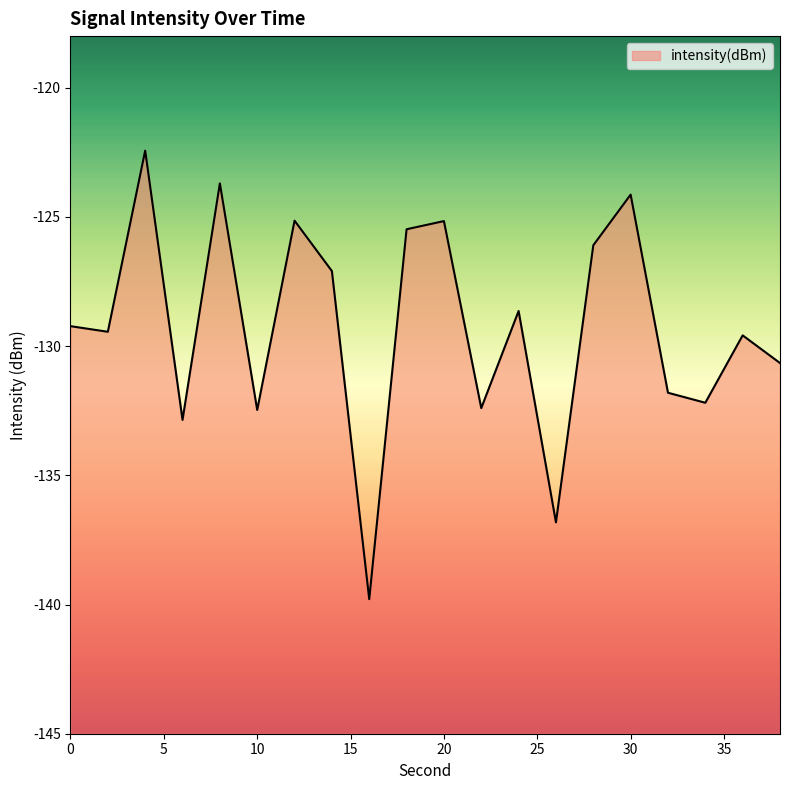

Reading right to left, extract all data points from this chart.

-130.7	-129.6	-132.2	-131.8	-124.1	-126.1	-136.8	-128.6	-132.4	-125.2	-125.5	-139.8	-127.1	-125.1	-132.5	-123.7	-132.9	-122.4	-129.4	-129.2